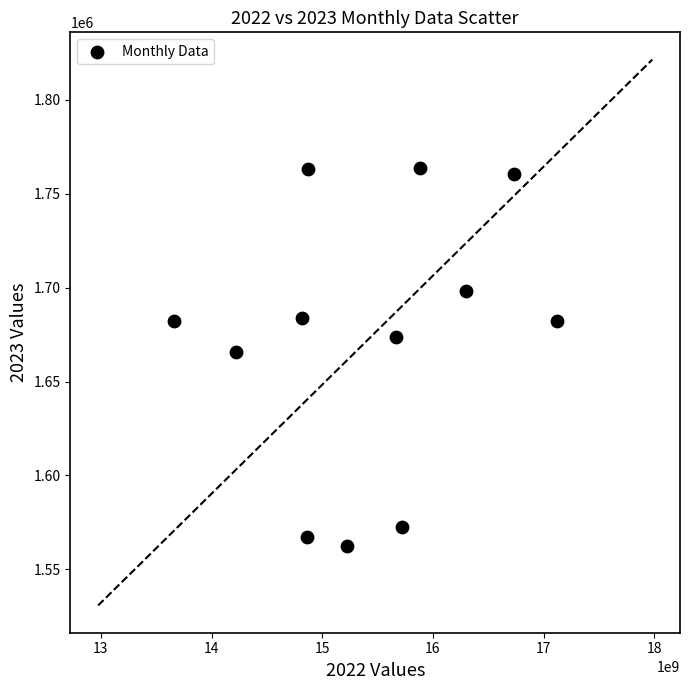

What is the range of X values (max minus min)?

3466210000